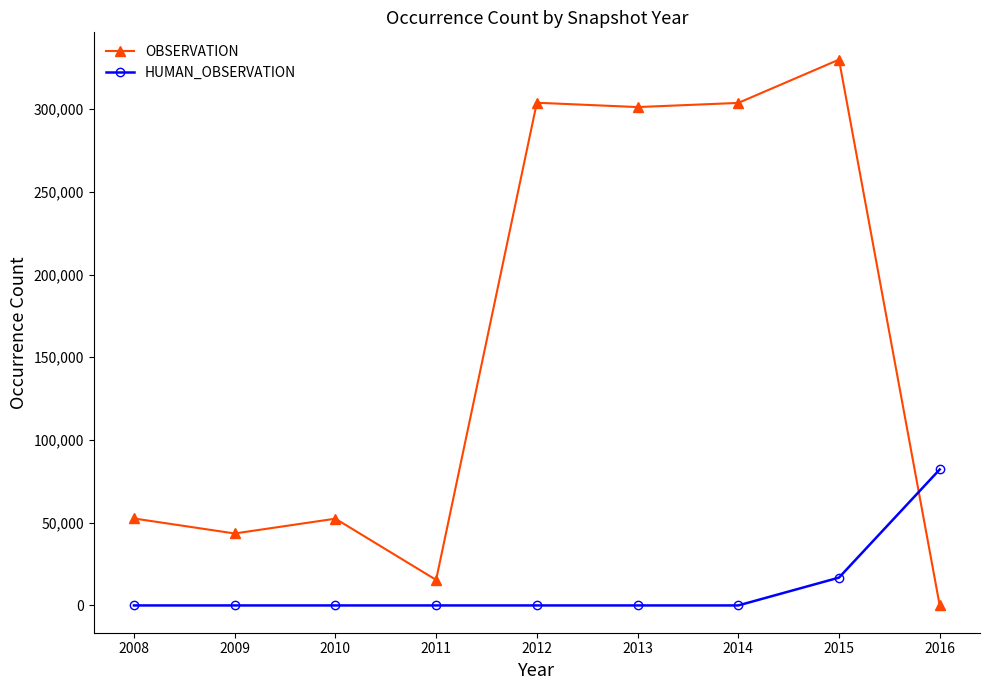

At which category does OBSERVATION reach its first local peak?

2010